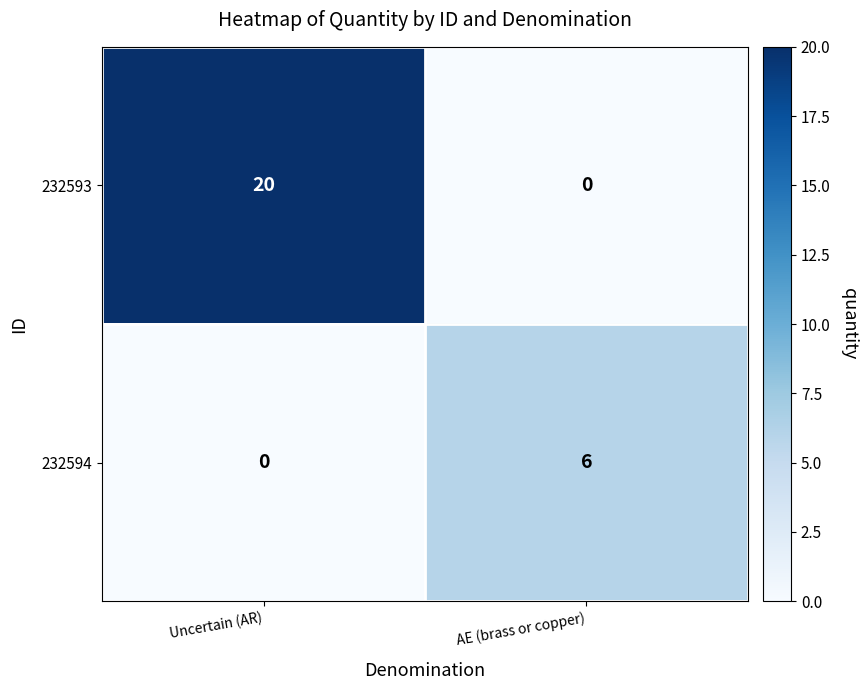

List the series in order of their overall mean, lowest first.

232594, 232593